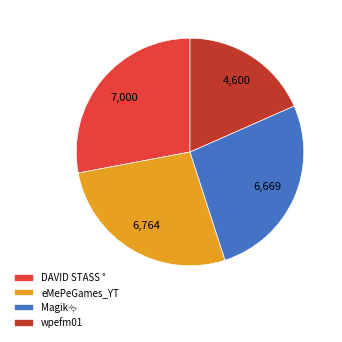

Between DAVID STASS ° and eMePeGames_YT, which is larger?

DAVID STASS °